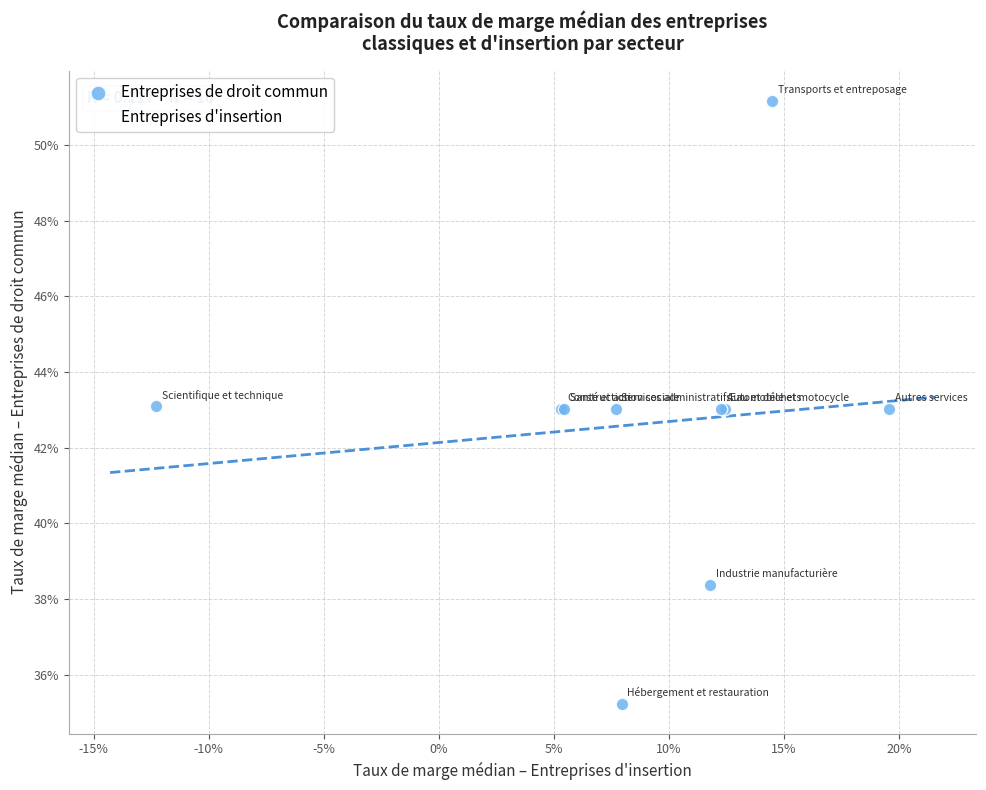

Which series contains the lowest Y value?

Entreprises de droit commun